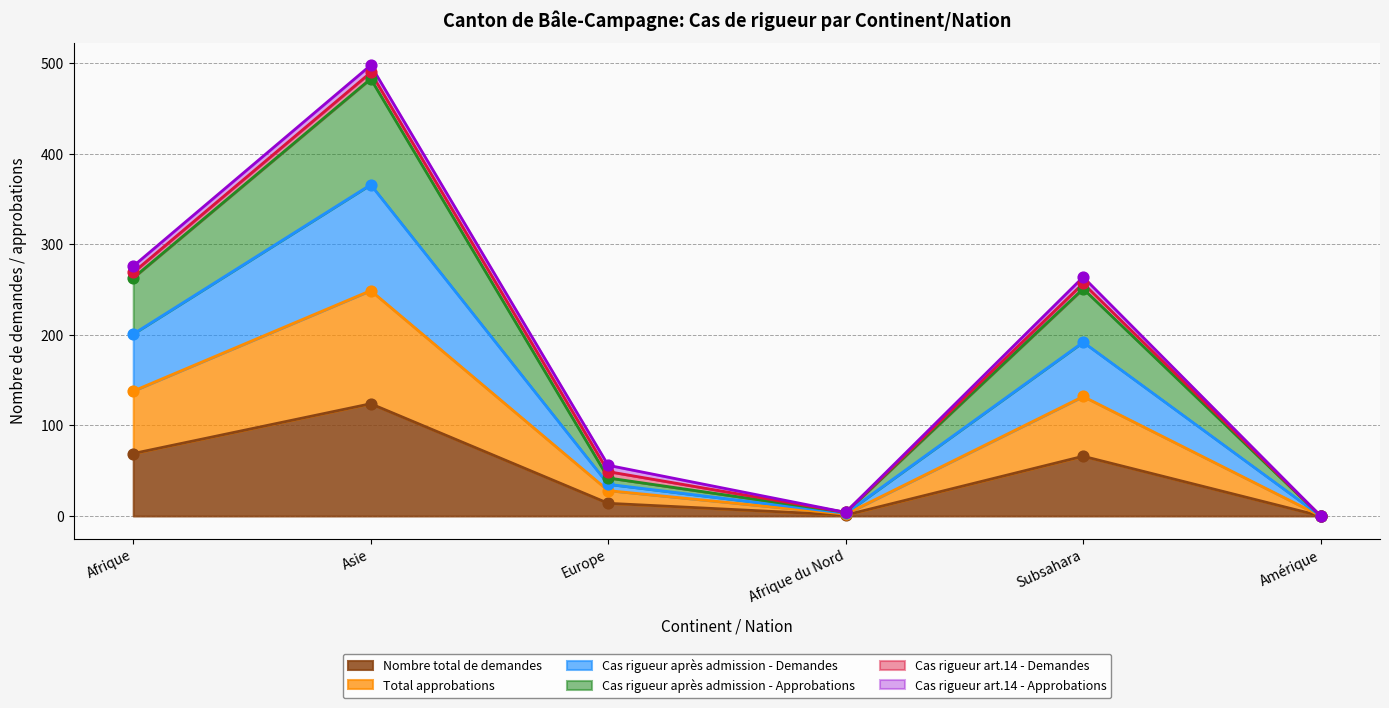

Which category has the highest value in the Nombre total de demandes series?

Asie